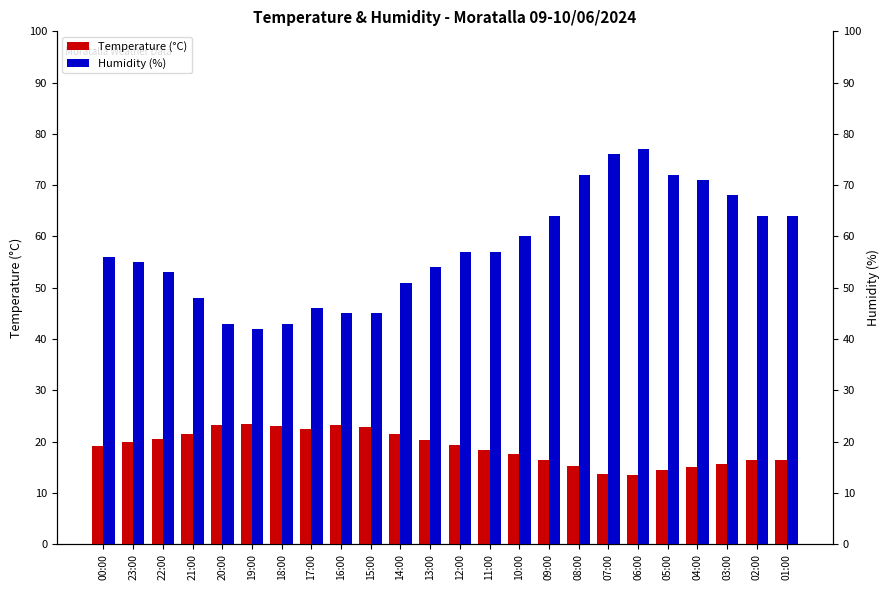

What is the label of the 3rd bar from the left?

22:00